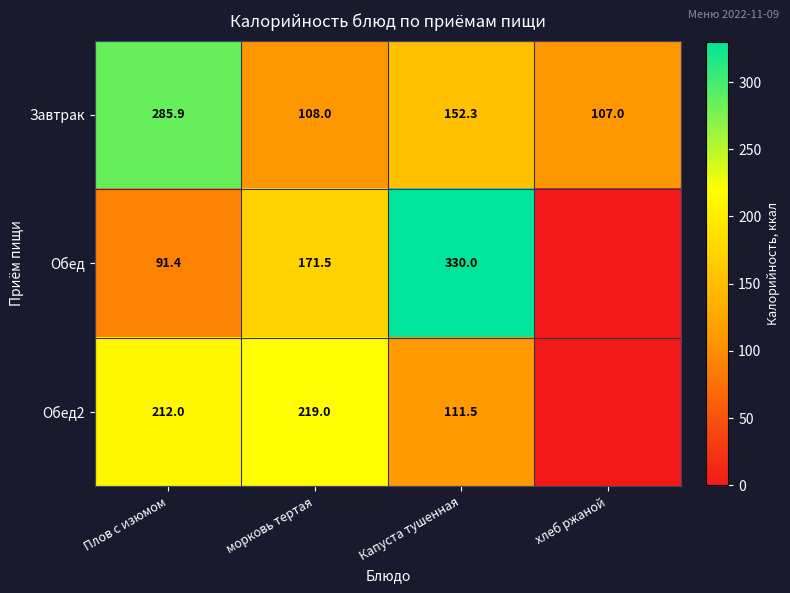

What is the spread (max minus min) of values at морковь тертая?

111.0